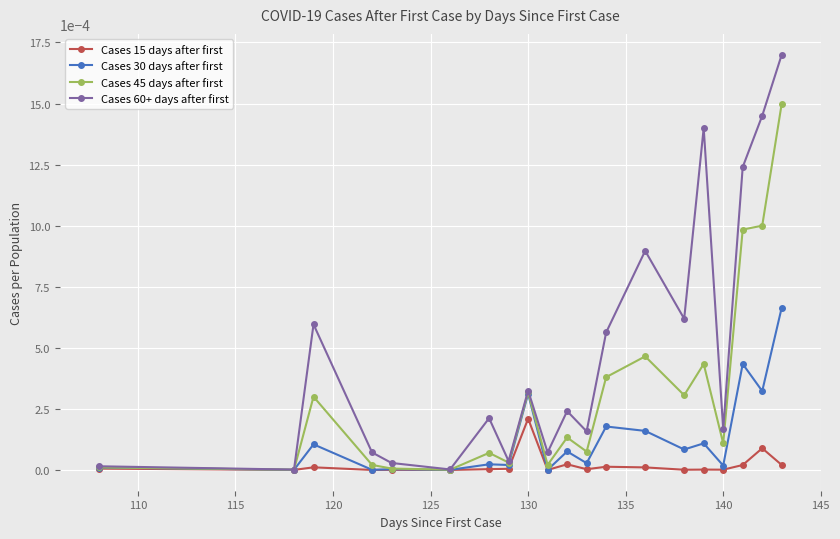

True or false: Cases 15 days after first has more than 1 points higher than both neighbors.

True